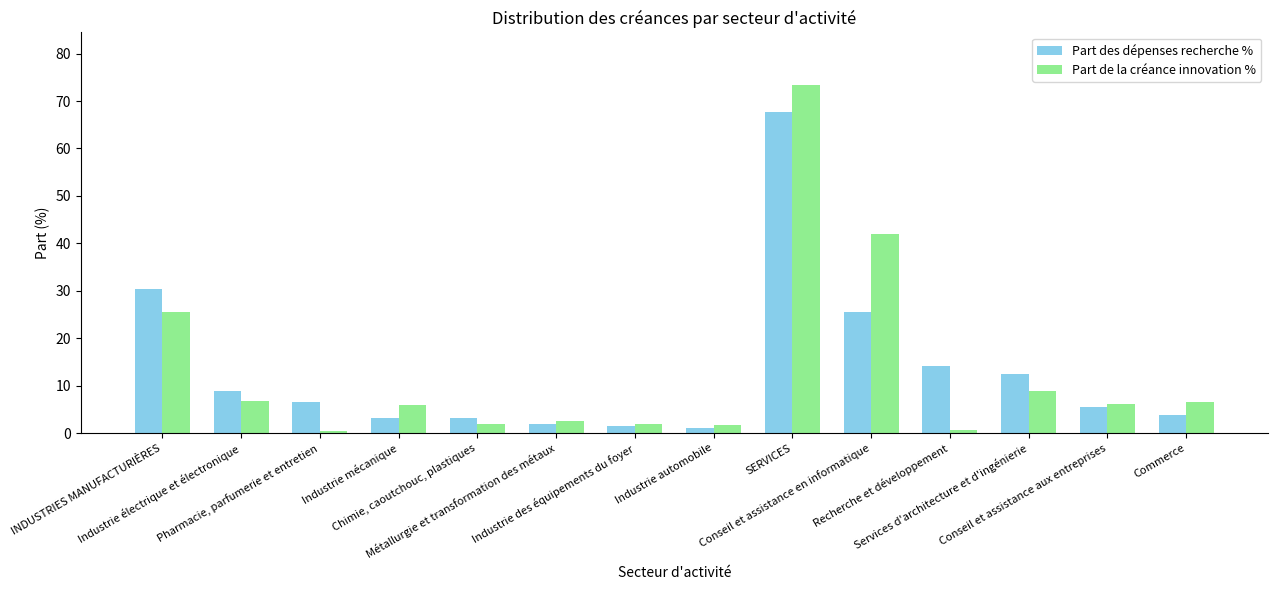

How many bars are there in each group?

2